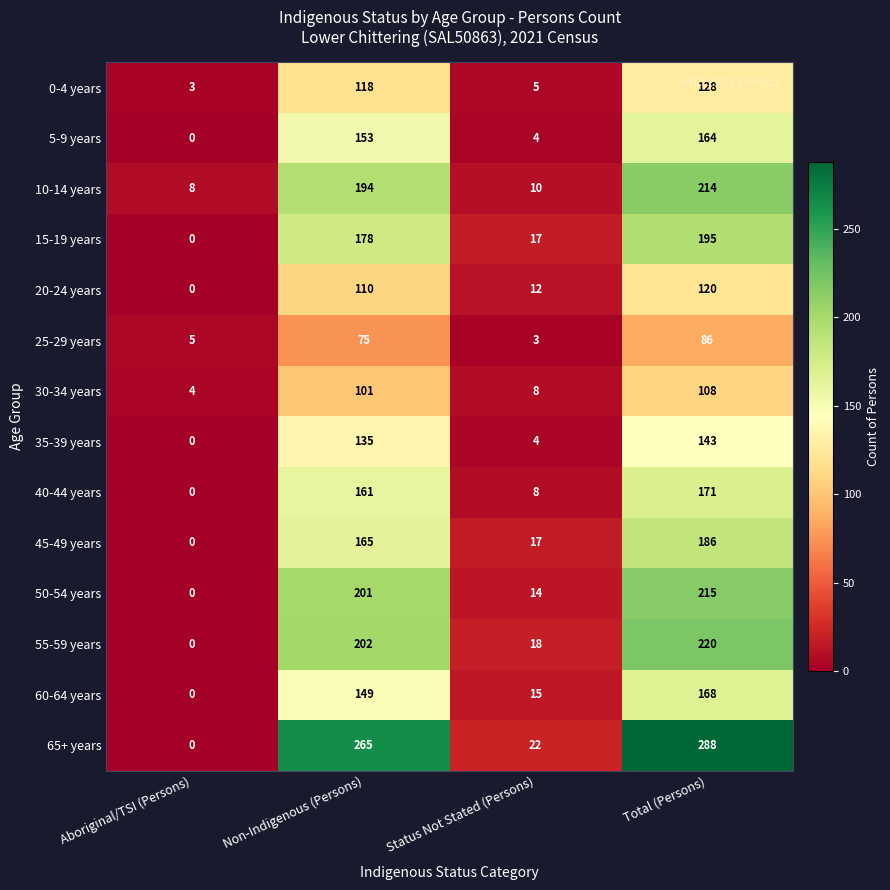

Which category has the highest value across all series?

Total (Persons)